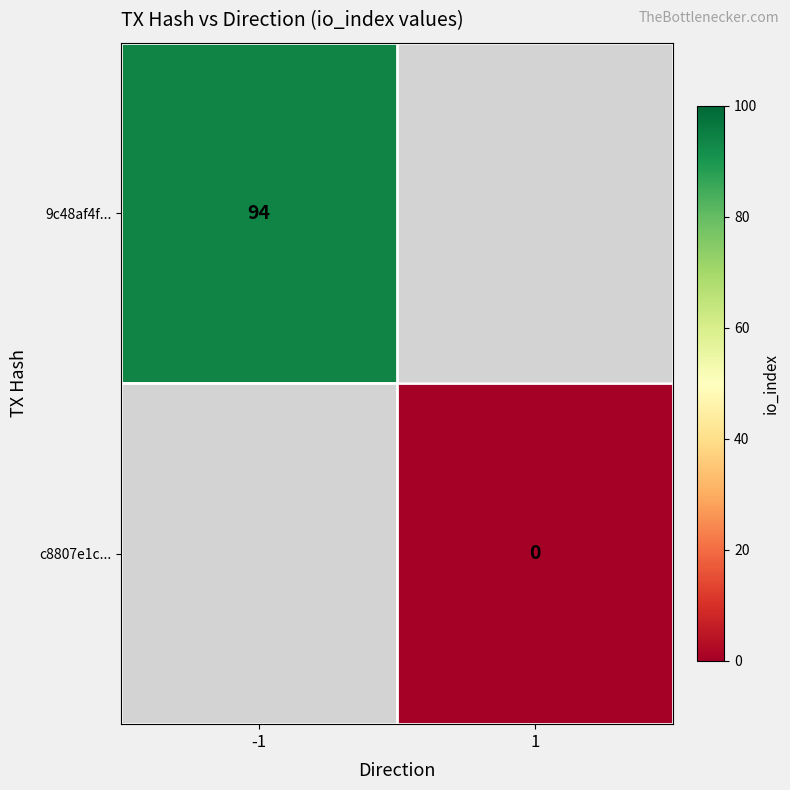

Is it true that 9c48af4f... equals 94 at -1?

True